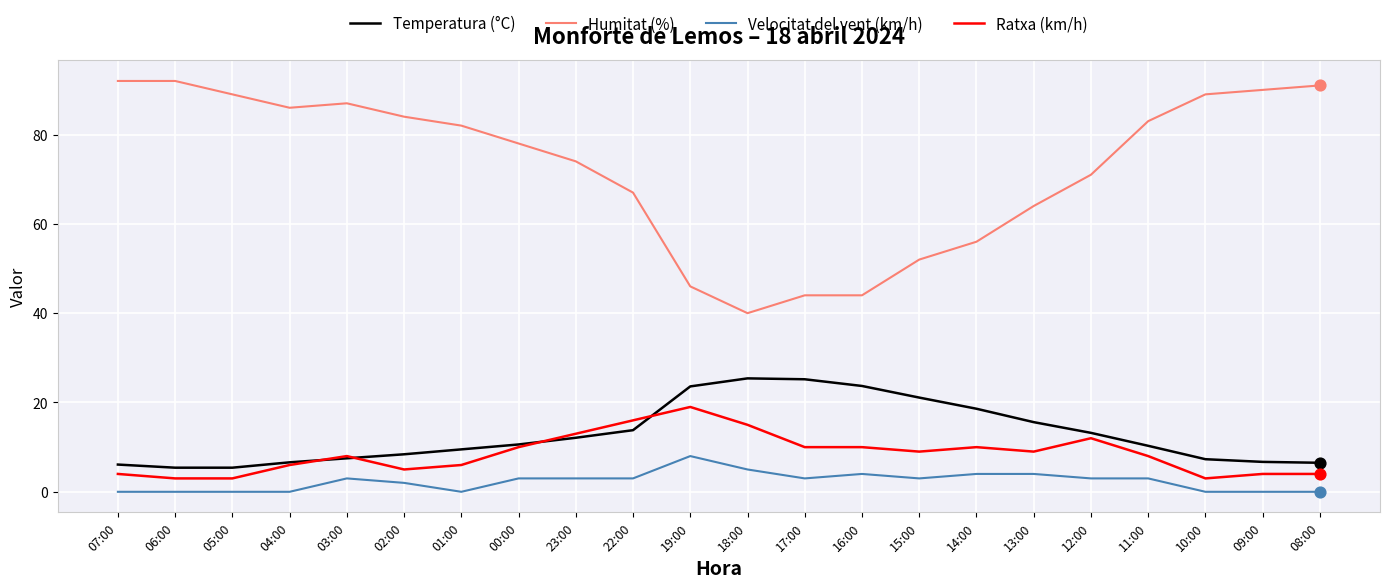

Is the value of Ratxa (km/h) at 11:00 greater than the value of Velocitat del vent (km/h) at 00:00?

Yes